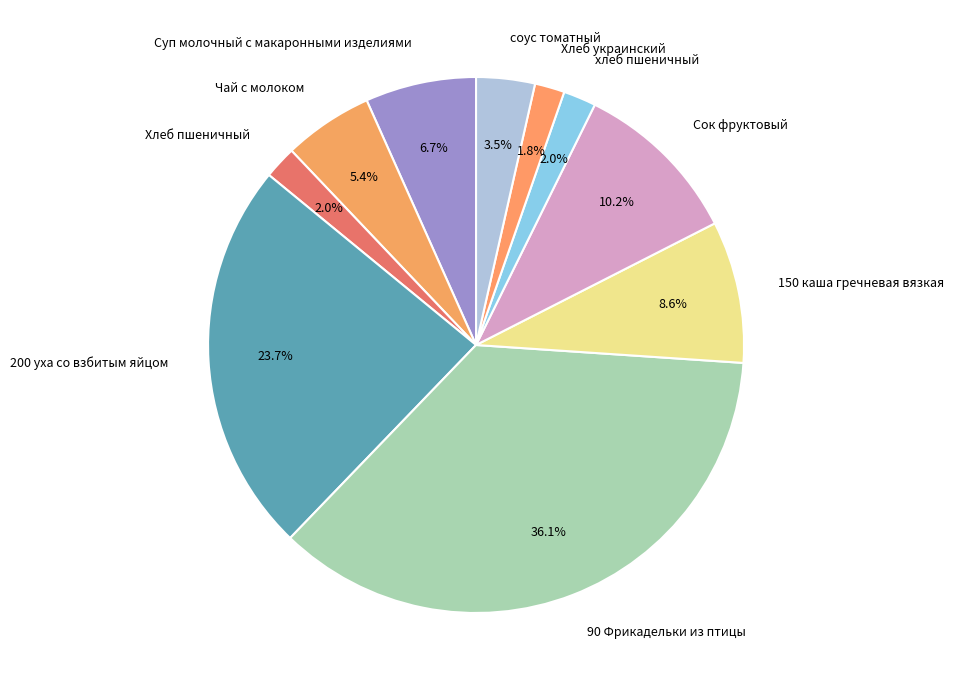

Does Чай с молоком represent more than half of the total?

No